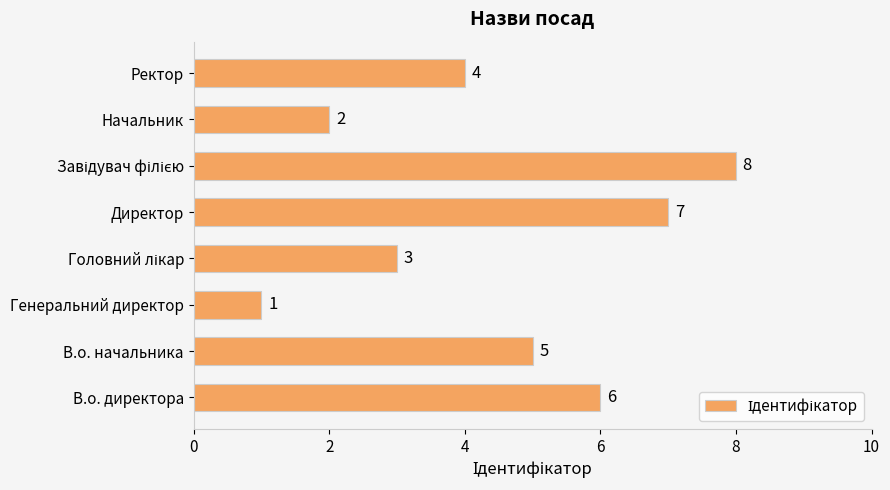

Reading bottom to top, what are all the values shown in this chart?

6	5	1	3	7	8	2	4